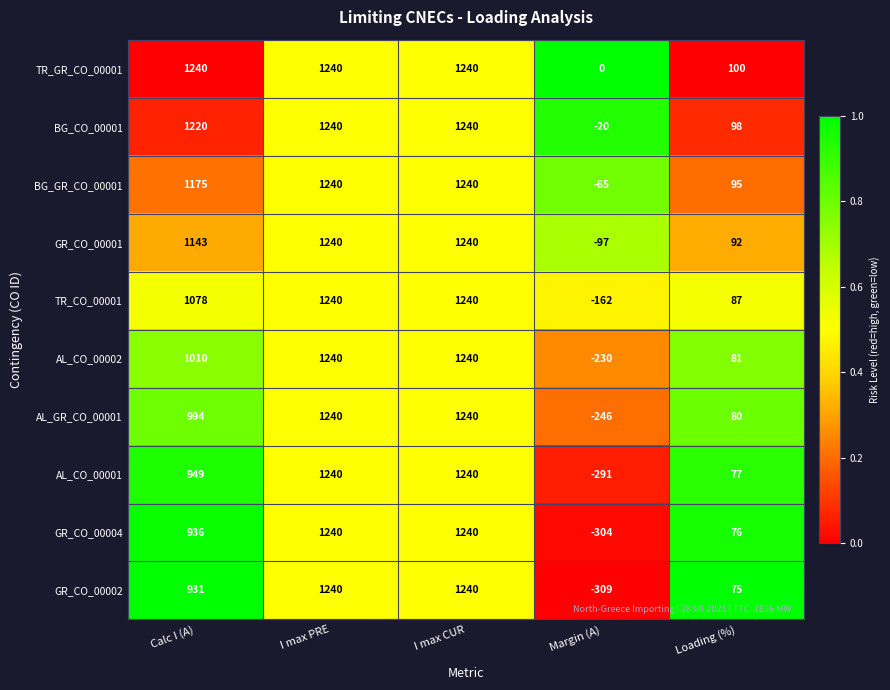

Which series has the largest range (max minus min)?

GR_CO_00002